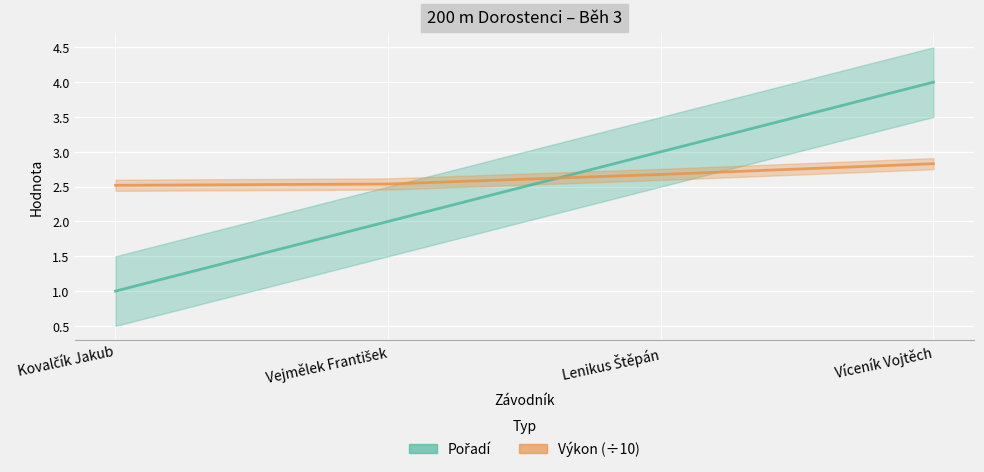

The value of Výkon at Víceník Vojtěch is 1.3. True or false?

False